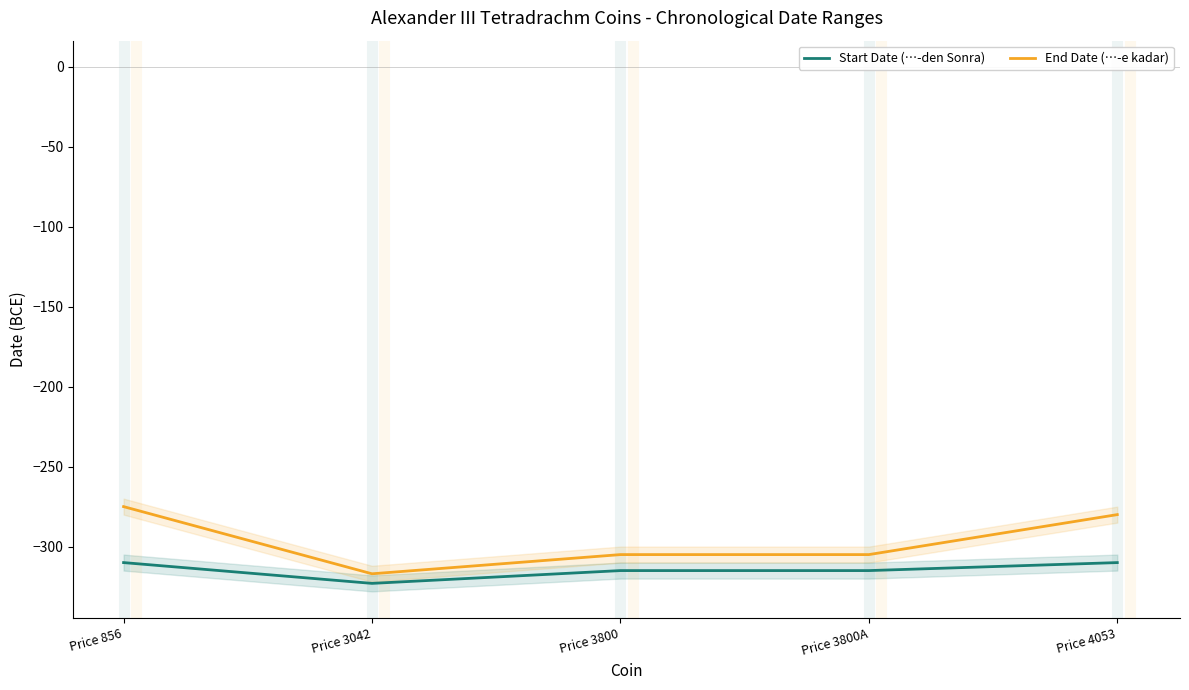

What is the spread (max minus min) of values at Price 856?

35